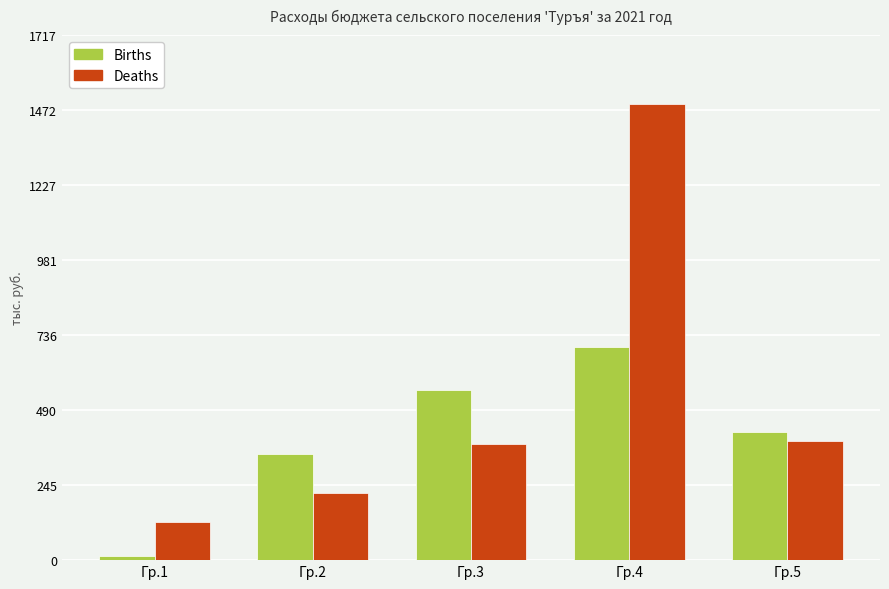

What is the difference between the highest and lowest values at Гр.4?

797.7